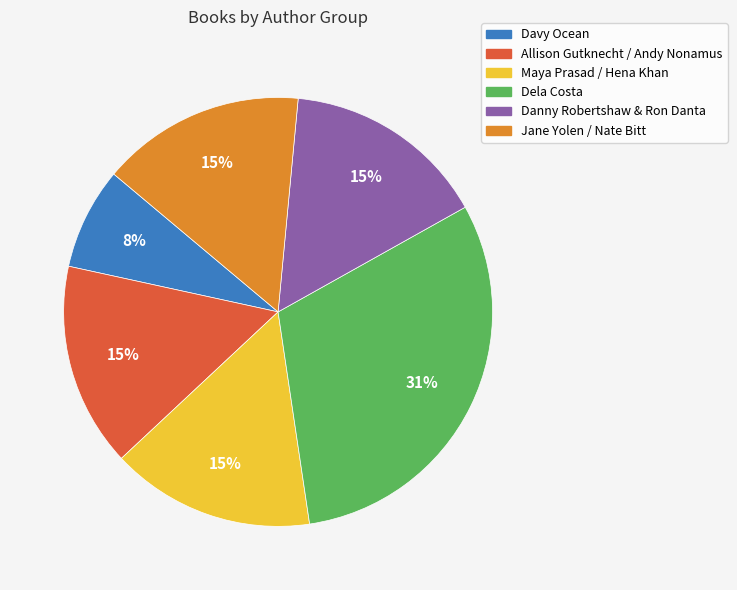

What is the ratio of the value at Danny Robertshaw & Ron Danta to the value at Allison Gutknecht / Andy Nonamus?

1.0